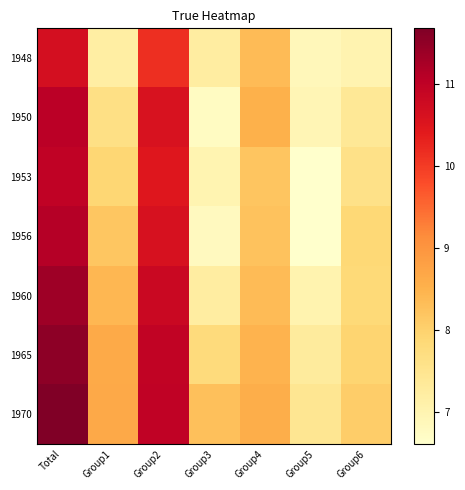

How many data points does each series have?

7